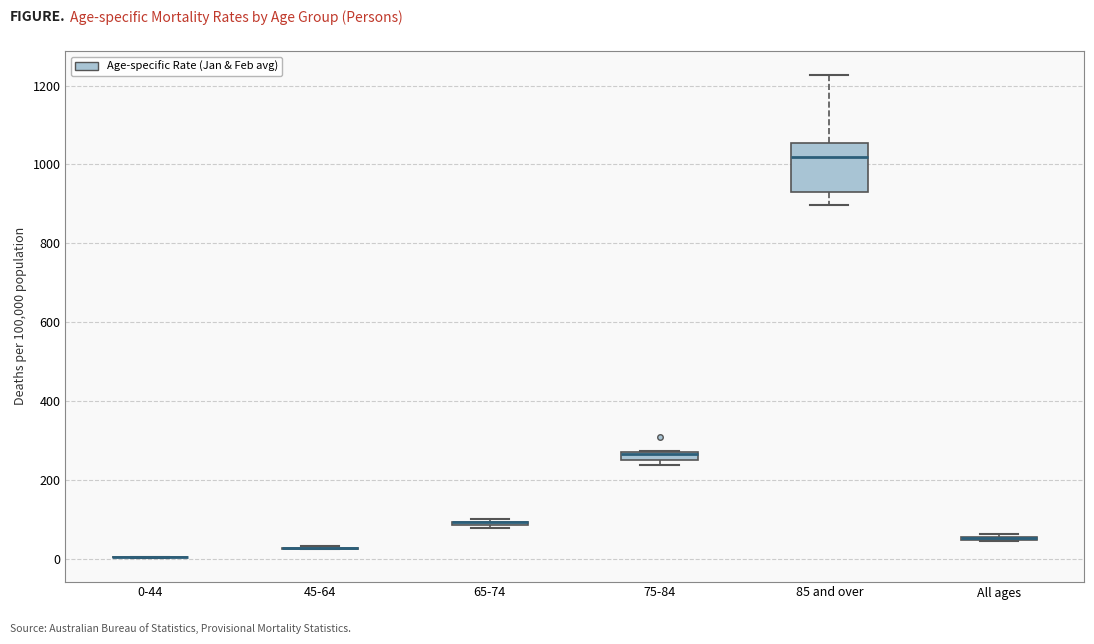

Comparing the boxes themselves (not the whiskers), which one is the tallest?

85 and over